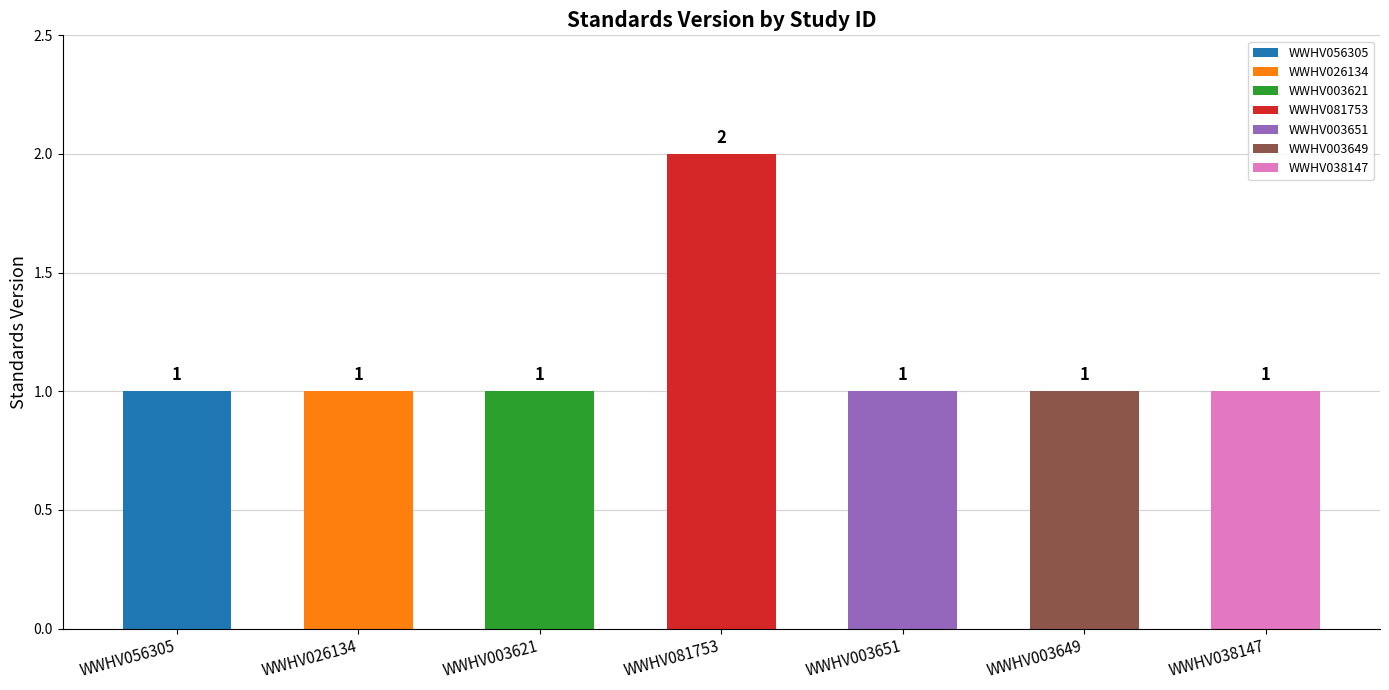

What is the greatest value displayed?

2